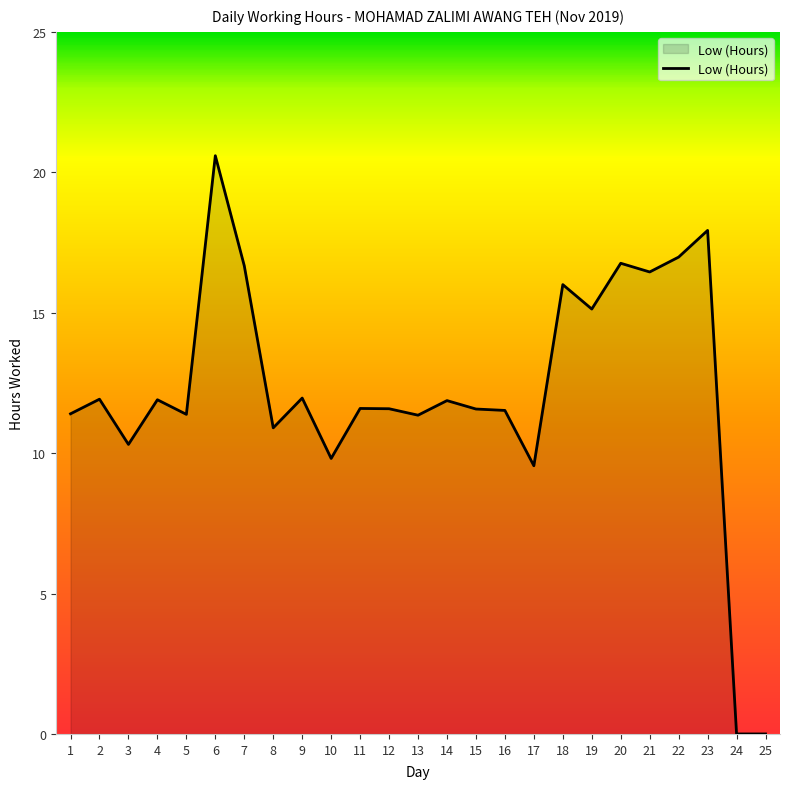

What is the difference between the maximum and minimum values?

20.6